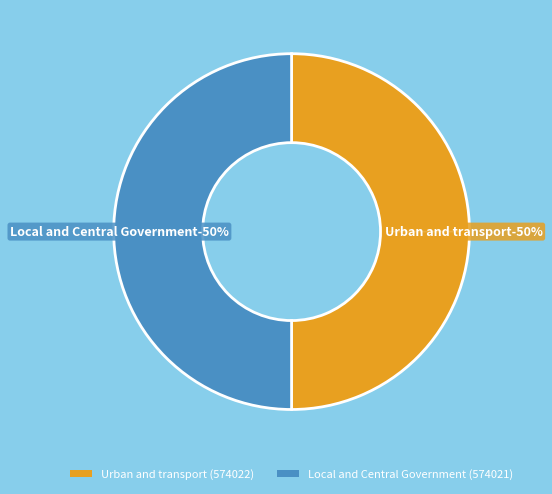

To the nearest percent, what is the combined percentage of Urban and transport and Local and Central Government?

100%